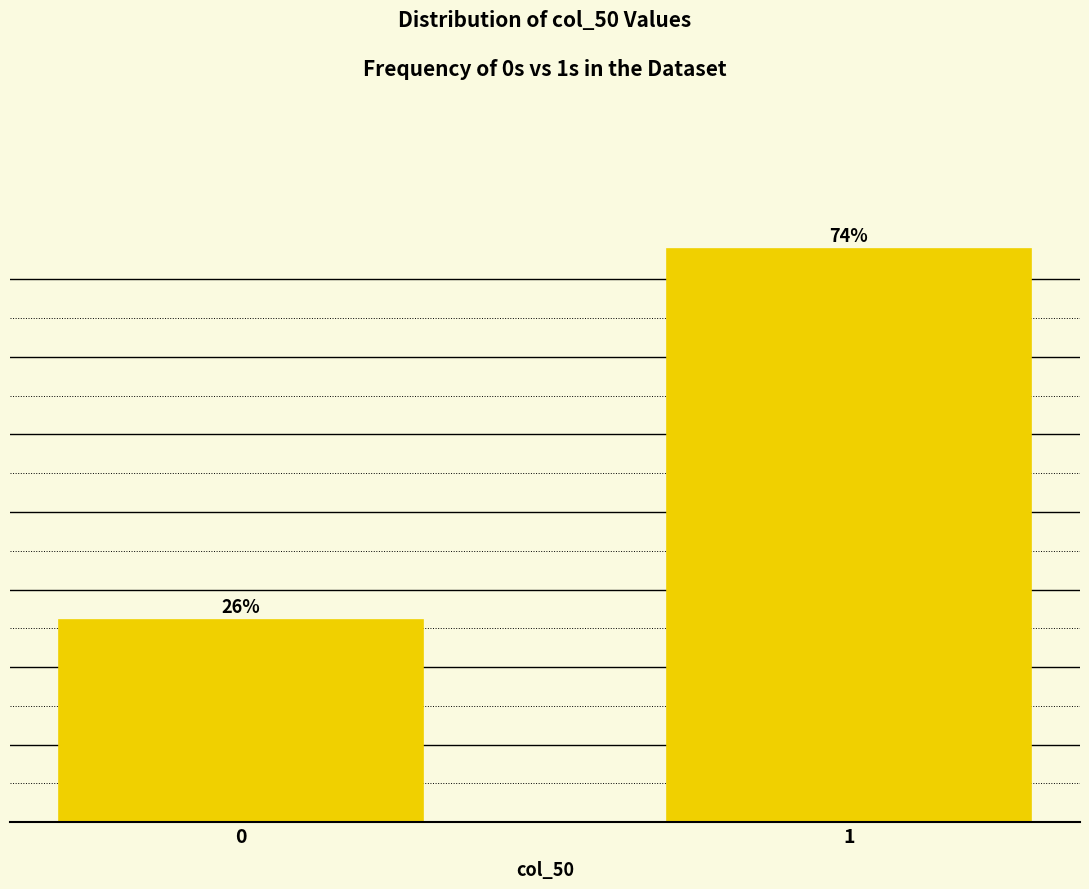

What is the maximum value shown in the chart?

73.9